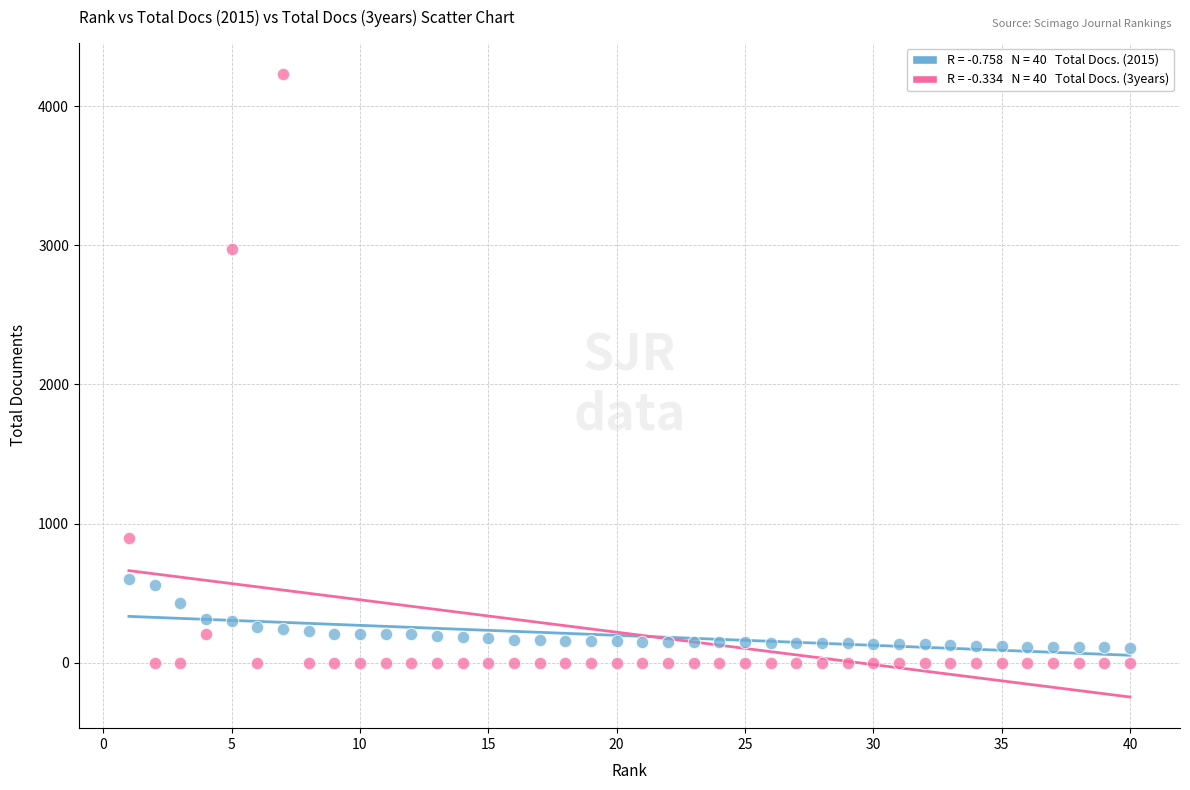

Across all data points, what is the range of Y values (max minus min)?

4232